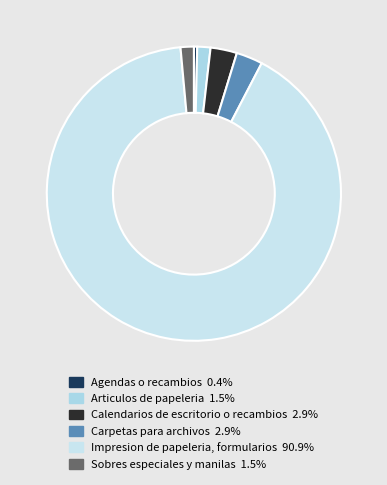

How many segments does this pie chart have?

6